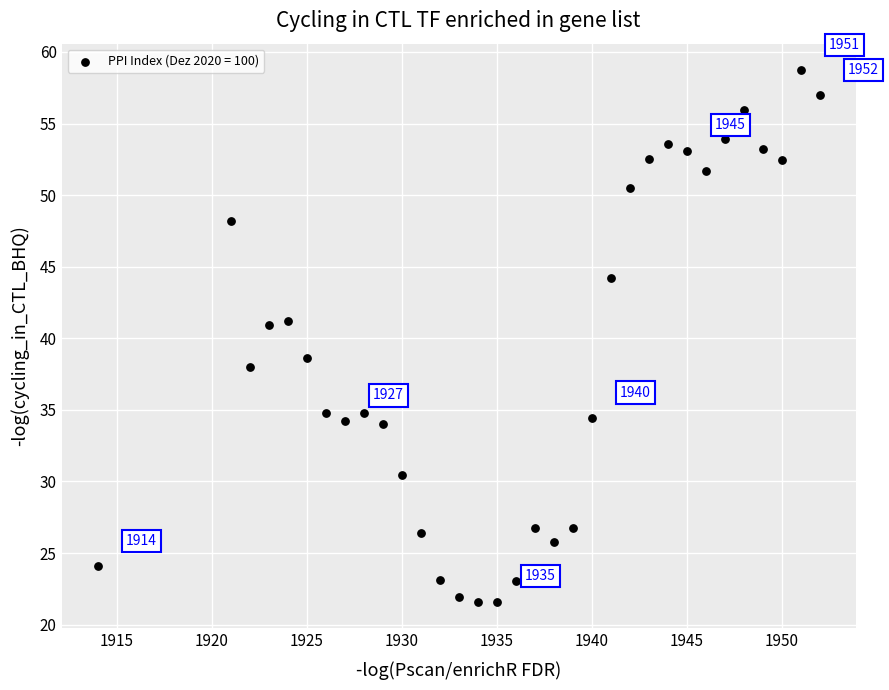

What is the range of Y values (max minus min)?

37.1